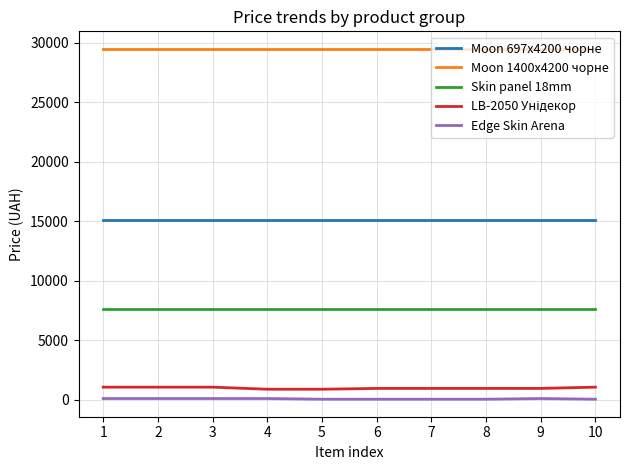

Where does the Edge Skin Arena series first go above 114?

1